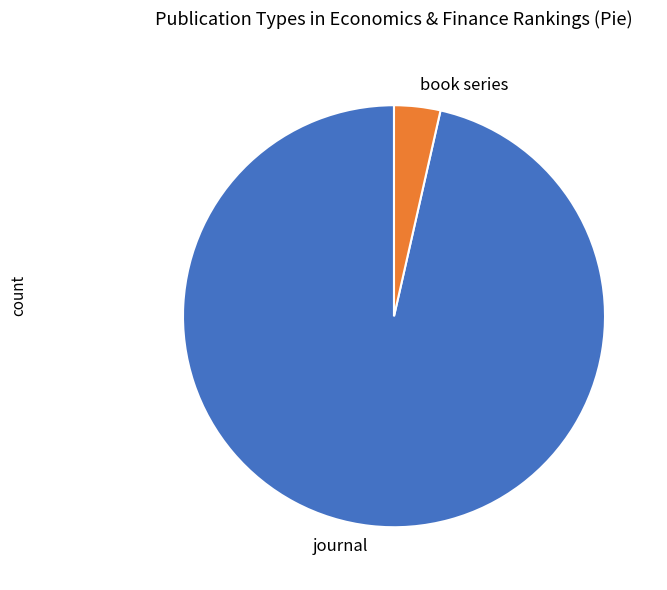

Combined, do journal and book series account for over 50%?

Yes